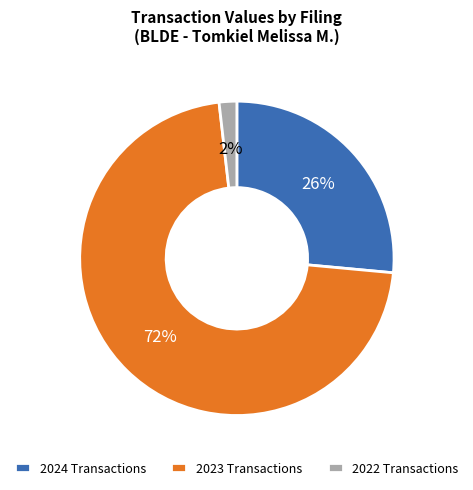

Is there a majority slice in this chart?

Yes